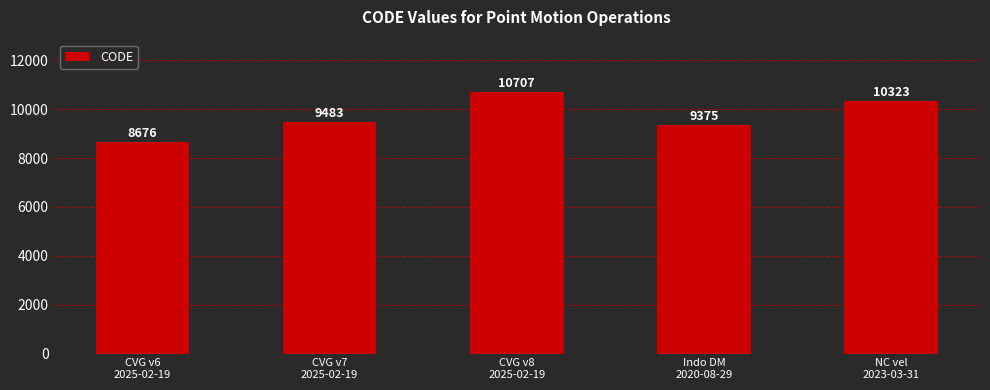

What value does the data have at NC vel
2023-03-31, to the nearest 10?

10320